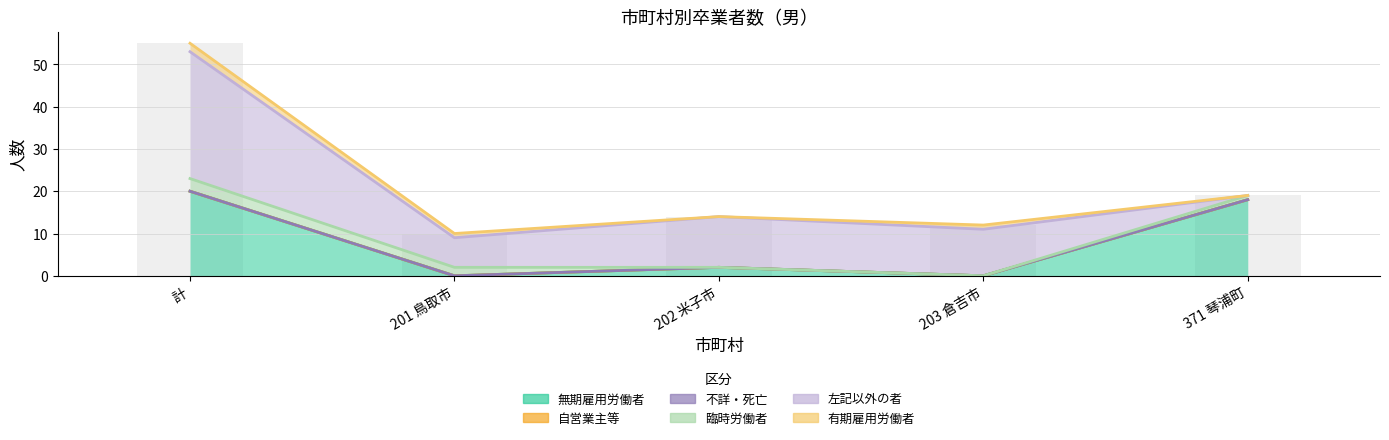

Between 計 and 371 琴浦町, which series saw the biggest shift?

左記以外の者